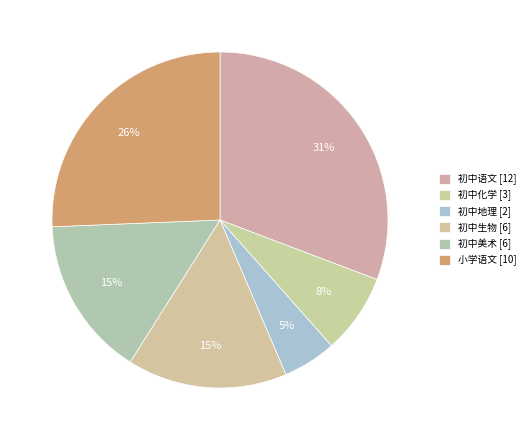

The 初中美术 slice represents 15% of the pie. True or false?

True